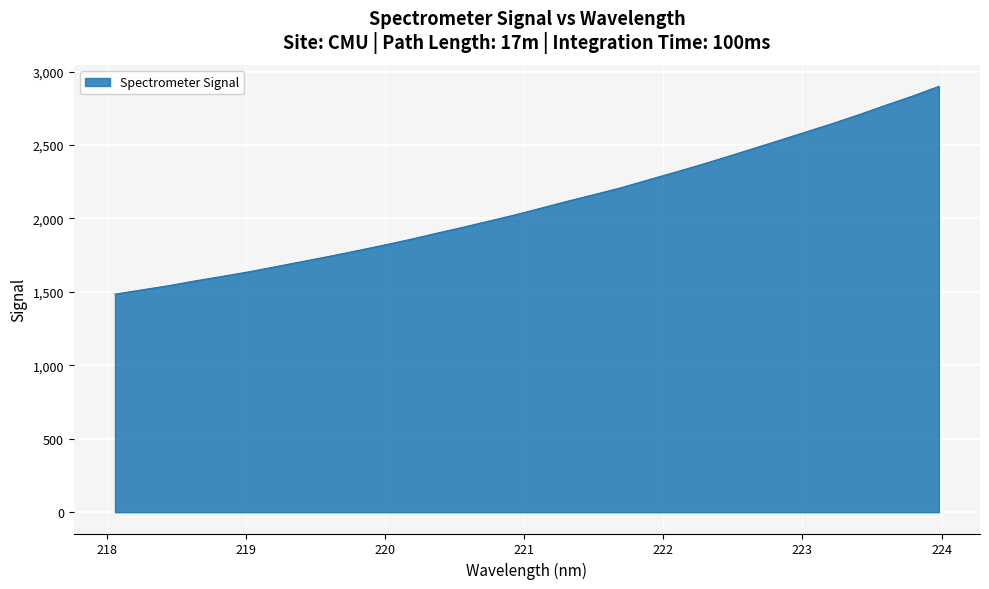

What is the difference between the maximum and minimum values?

1414.6